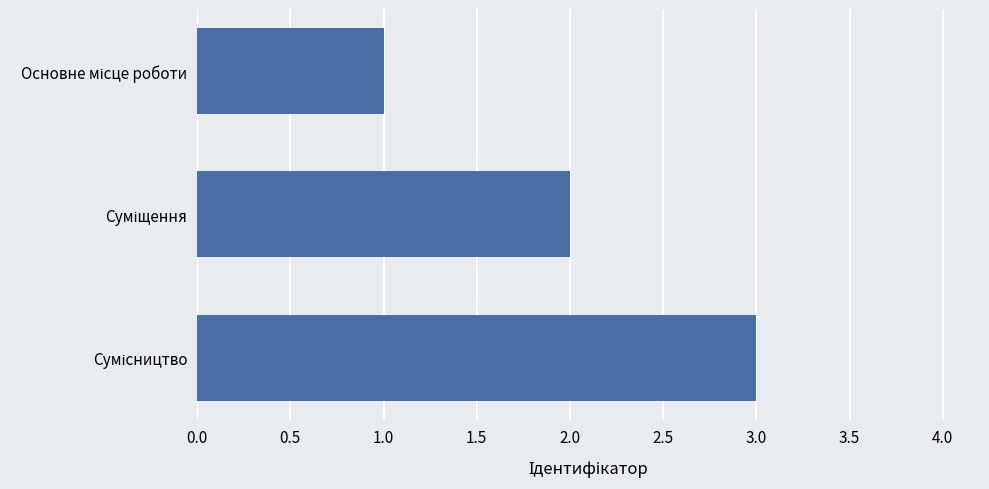

What is the maximum value shown in the chart?

3